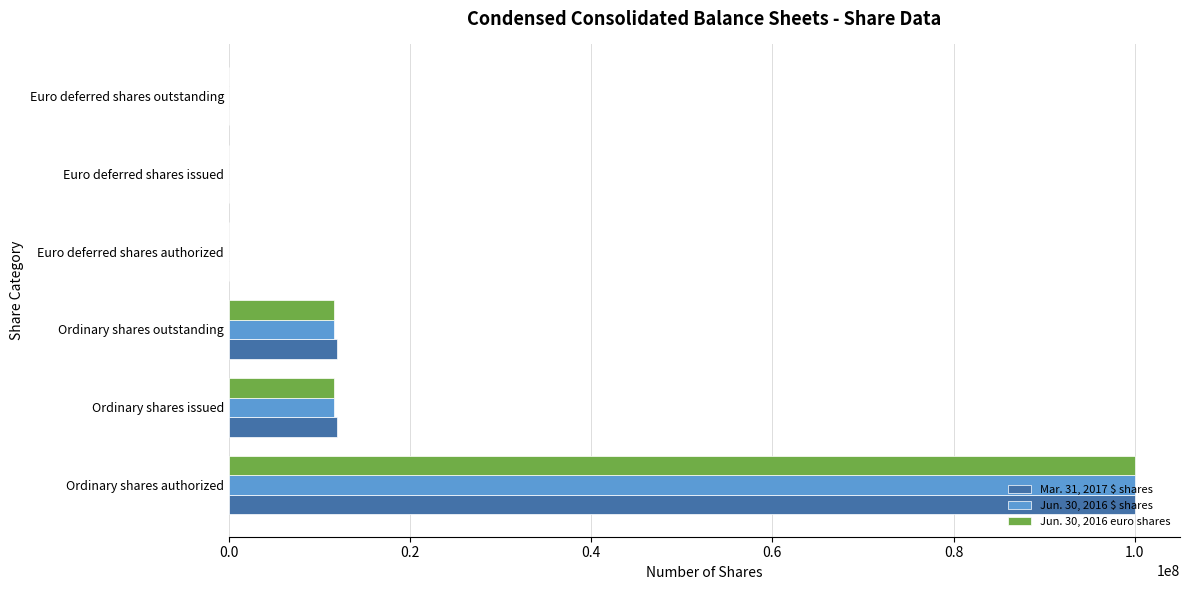

What are all the series names shown in the legend?

Mar. 31, 2017 $ shares, Jun. 30, 2016 $ shares, Jun. 30, 2016 euro shares